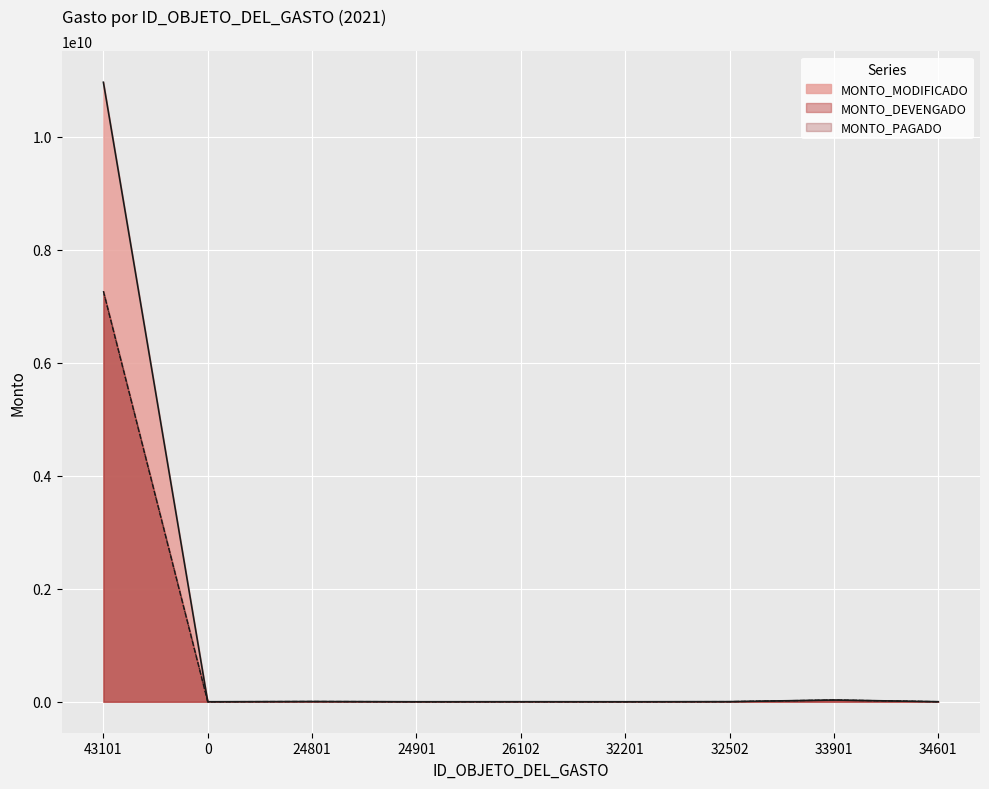

What position from the left is 33901?

8